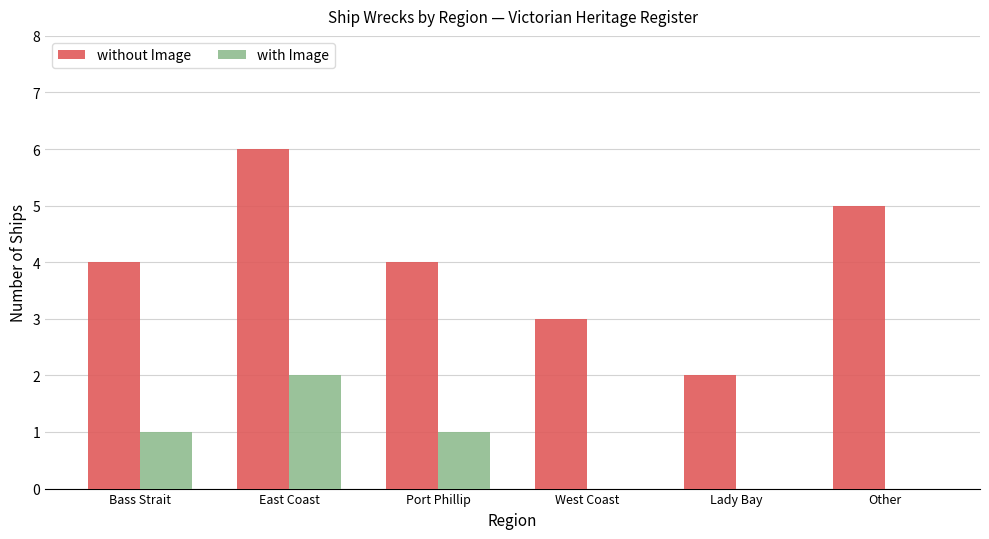

Which category has the highest value in the without Image series?

East Coast